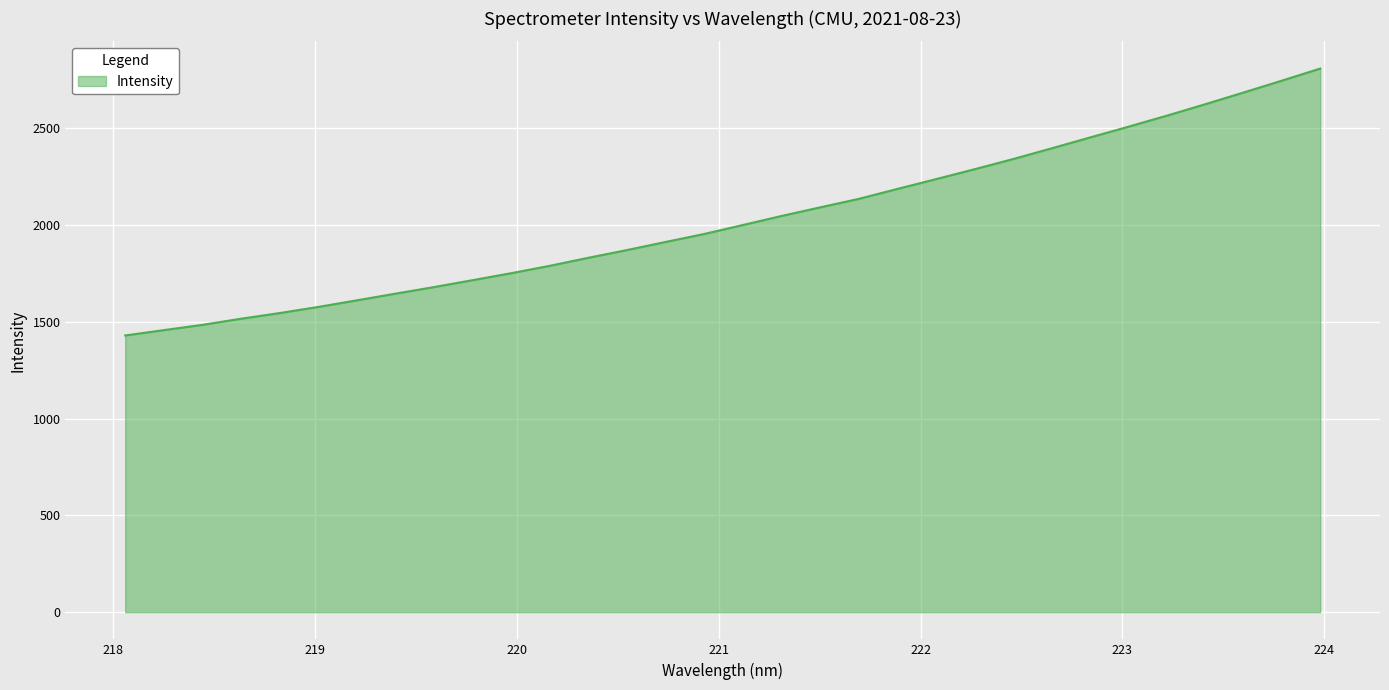

What is the maximum value shown in the chart?

2807.1